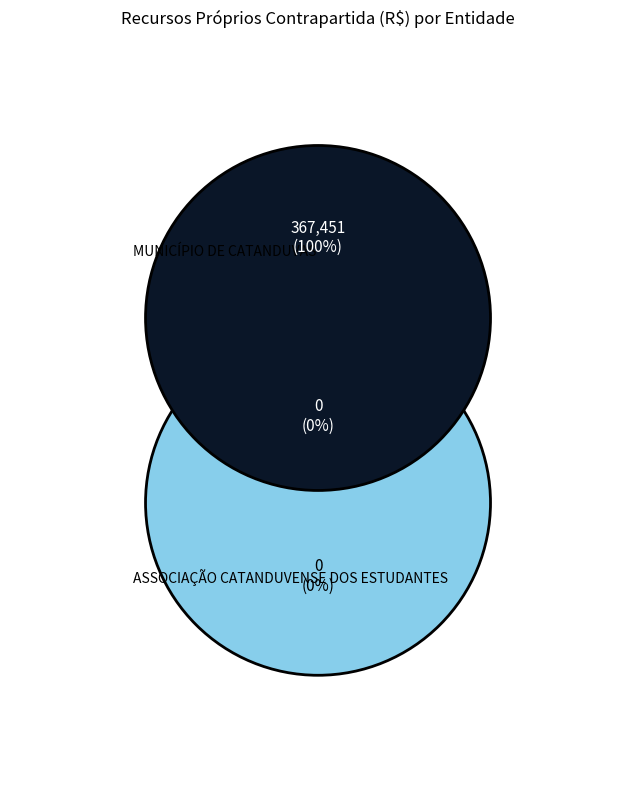

What percentage do MUNICÍPIO DE CATANDUVAS and ASSOCIAÇÃO CATANDUVENSE DOS ESTUDANTES together represent?

100.0%